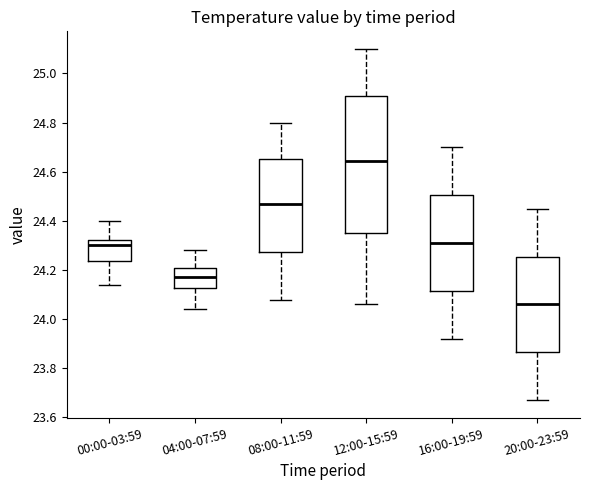

Which box's median line is the lowest?

20:00-23:59